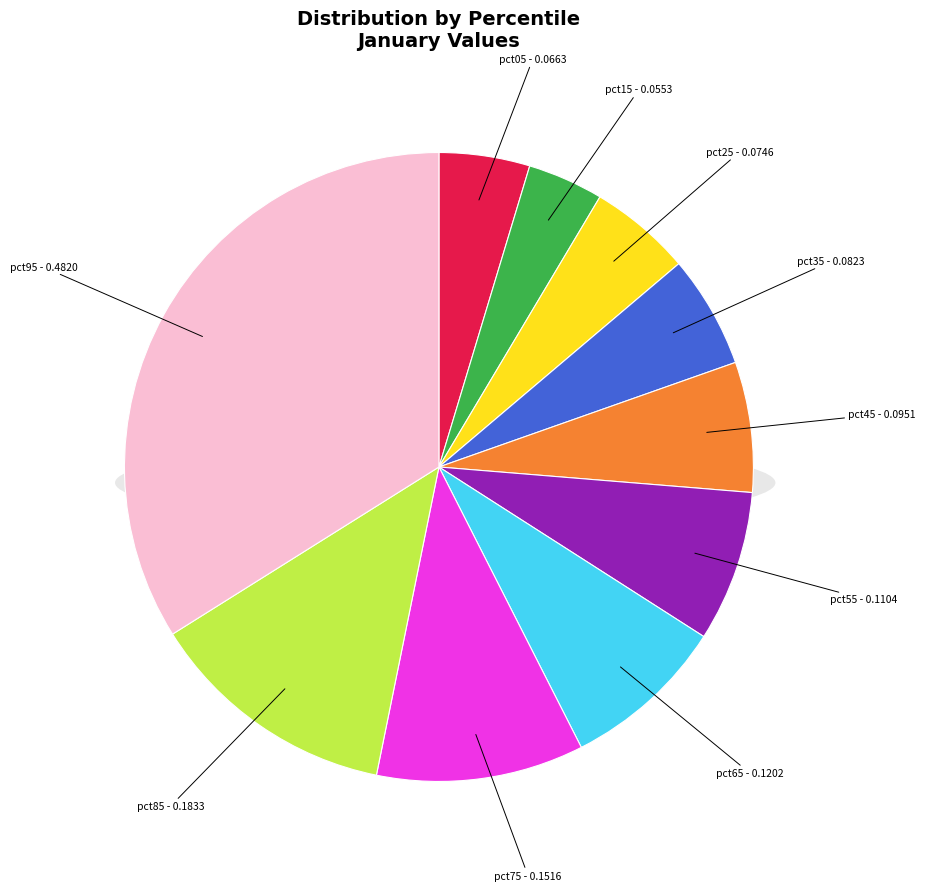

Is it true that pct05 is 11% of the pie?

False